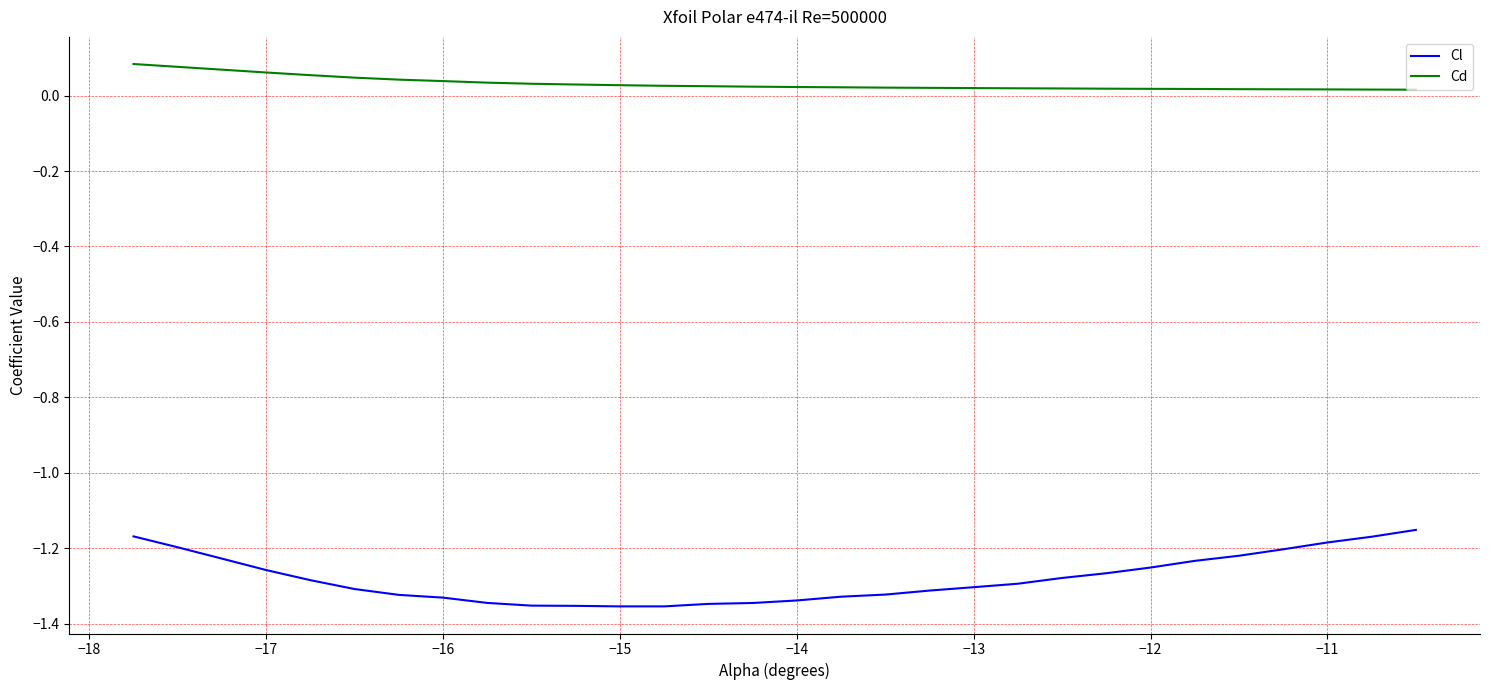

True or false: Cl and Cd cross at least once.

False